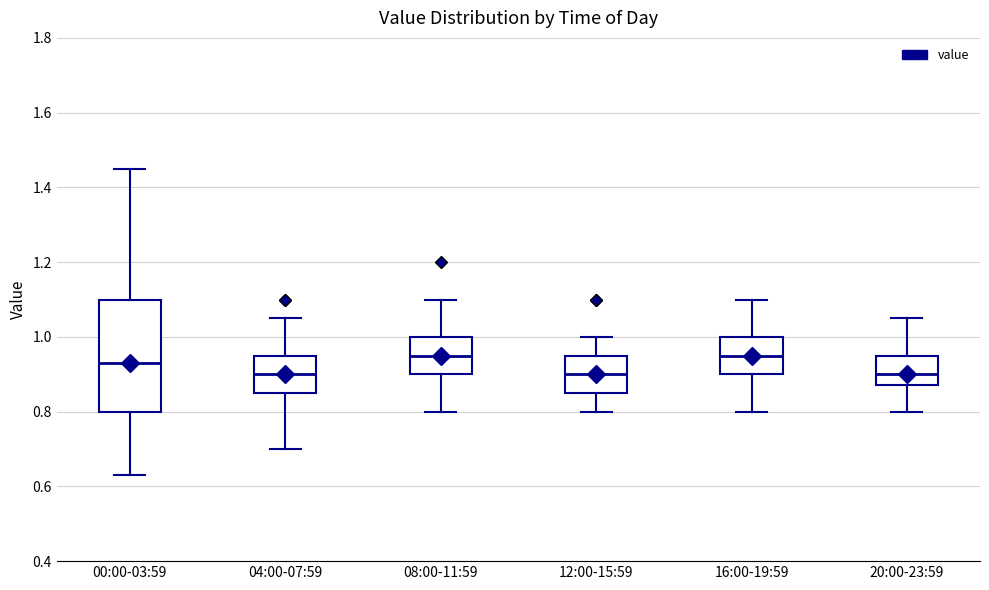

Reading left to right, read every box against the y-axis: the position of its median line, the range the box covers, and the ends of its whiskers. The values are not printed on the chart, so give them approximately, as read against the axis.

00:00-03:59: median 0.94, box 0.80 to 1.10, whiskers 0.64 to 1.46
04:00-07:59: median 0.90, box 0.86 to 0.96, whiskers 0.70 to 1.06
08:00-11:59: median 0.96, box 0.90 to 1.00, whiskers 0.80 to 1.10
12:00-15:59: median 0.90, box 0.86 to 0.96, whiskers 0.80 to 1.00
16:00-19:59: median 0.96, box 0.90 to 1.00, whiskers 0.80 to 1.10
20:00-23:59: median 0.90, box 0.88 to 0.96, whiskers 0.80 to 1.06